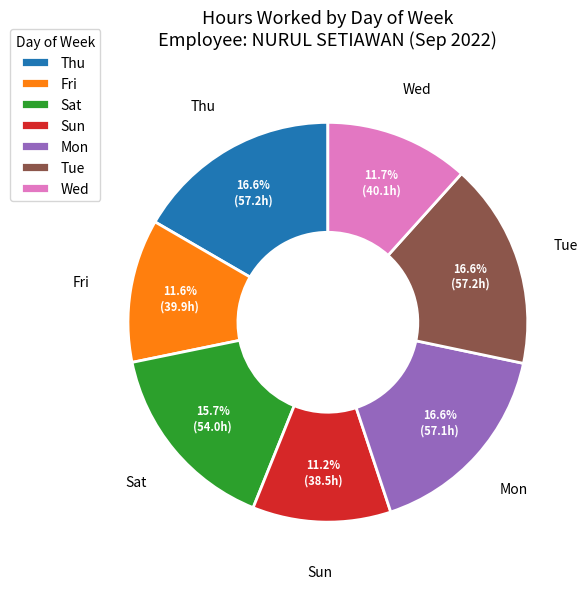

To the nearest percent, what is the combined percentage of Fri and Tue?

28%